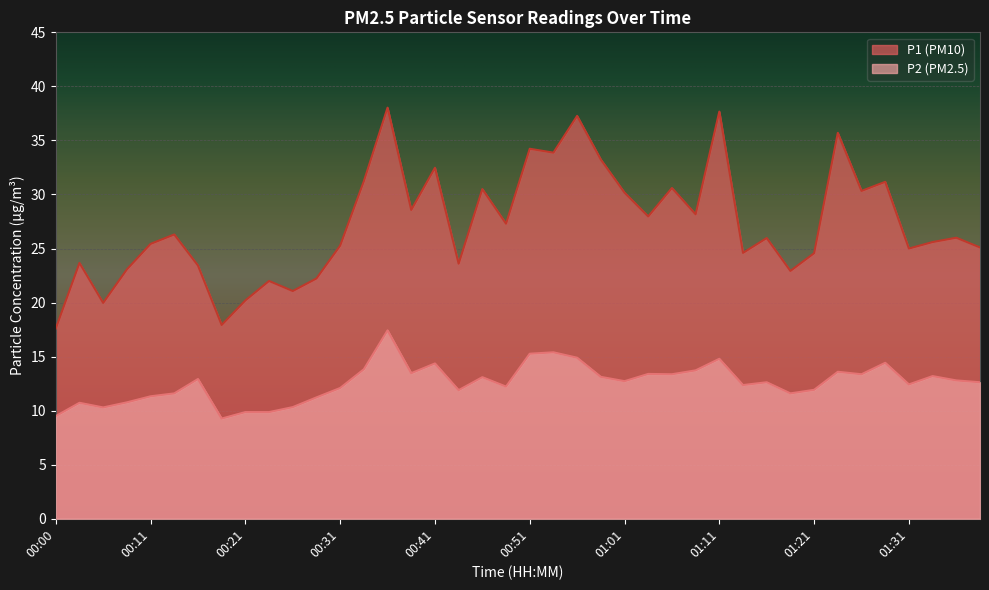

What position from the right is 00:16?

34